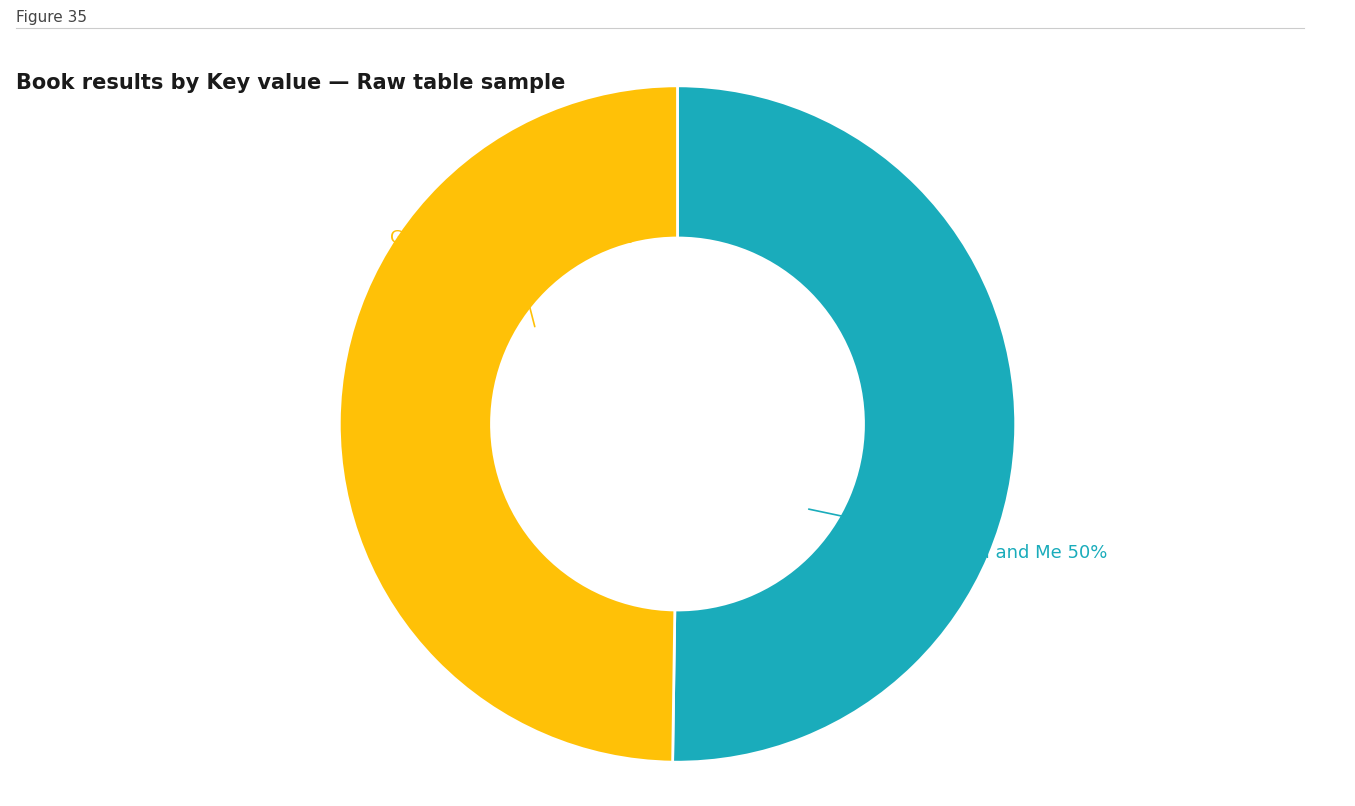

To the nearest percent, what is the average slice percentage?

50%